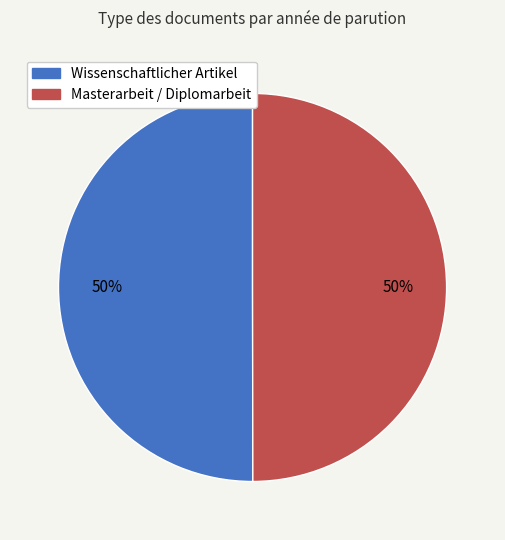

What is the ratio of the value at Masterarbeit / Diplomarbeit to the value at Wissenschaftlicher Artikel?

1.0